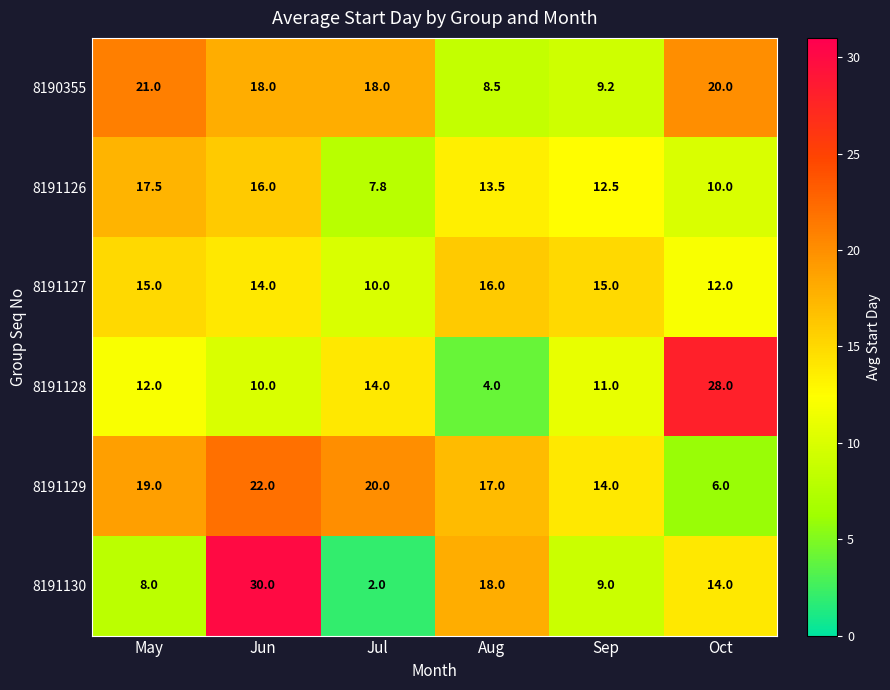

How many data points in 8191127 are less than 15?

3